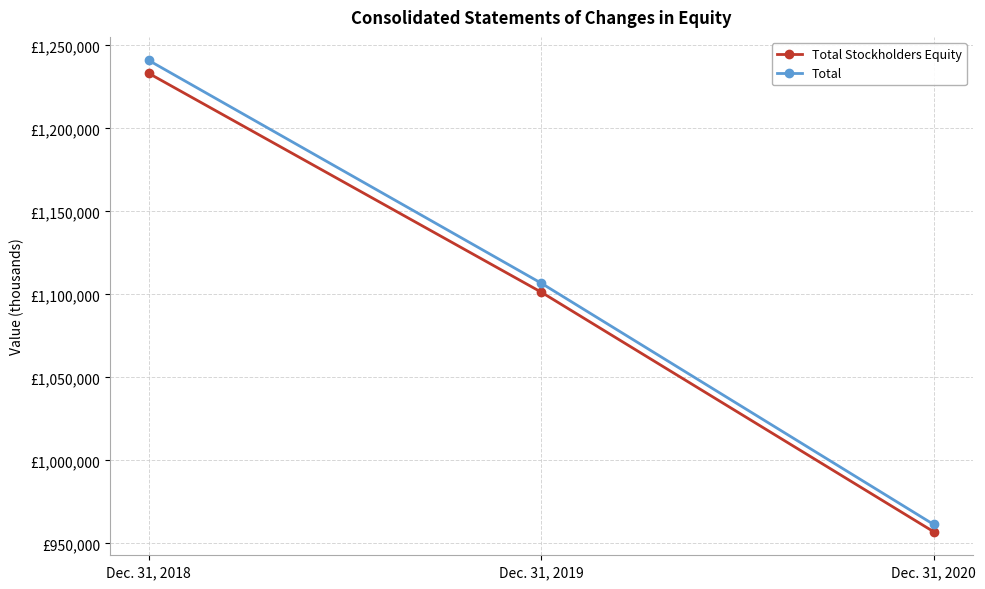

What are all the series names shown in the legend?

Total Stockholders Equity, Total